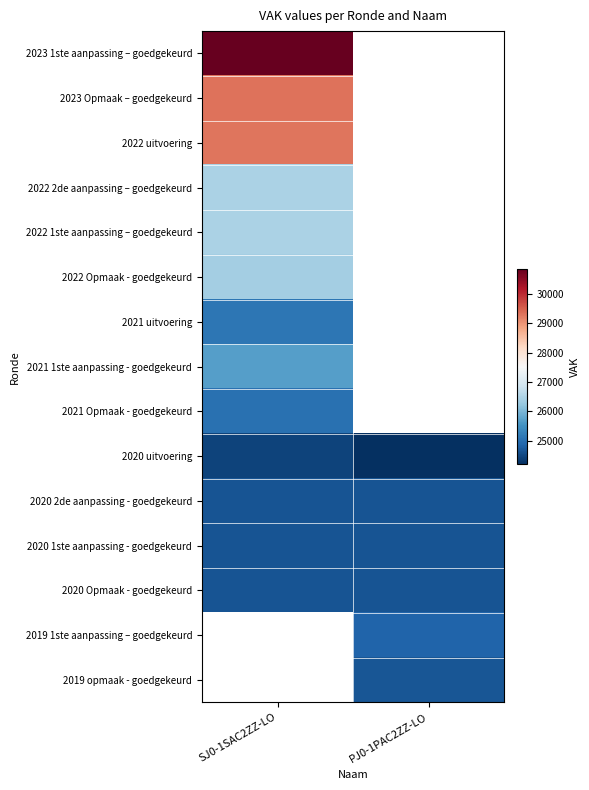

At which label is 2021 uitvoering closest to 25119?

SJ0-1SAC2ZZ-LO